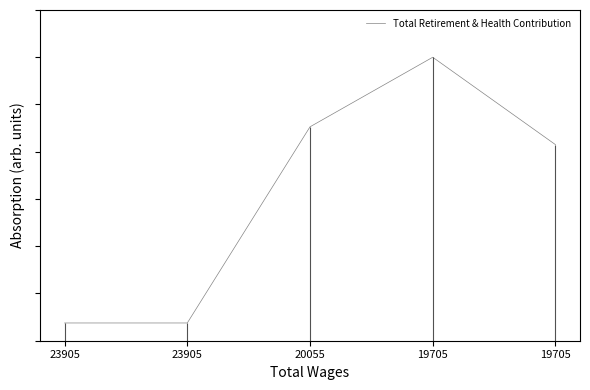

At which label is the value closest to 0?

23905